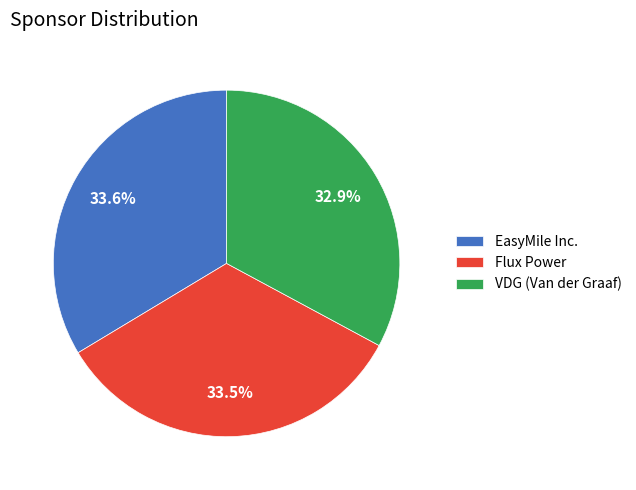

To the nearest percent, what is the difference between the largest and smallest slice percentages?

1%